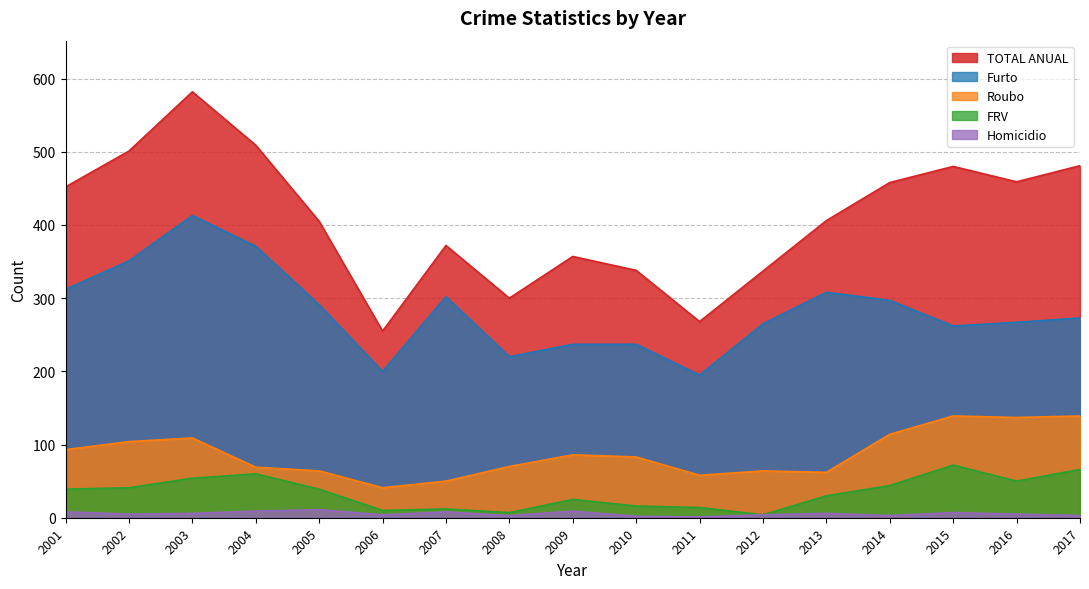

True or false: TOTAL ANUAL and Roubo cross at least once.

False